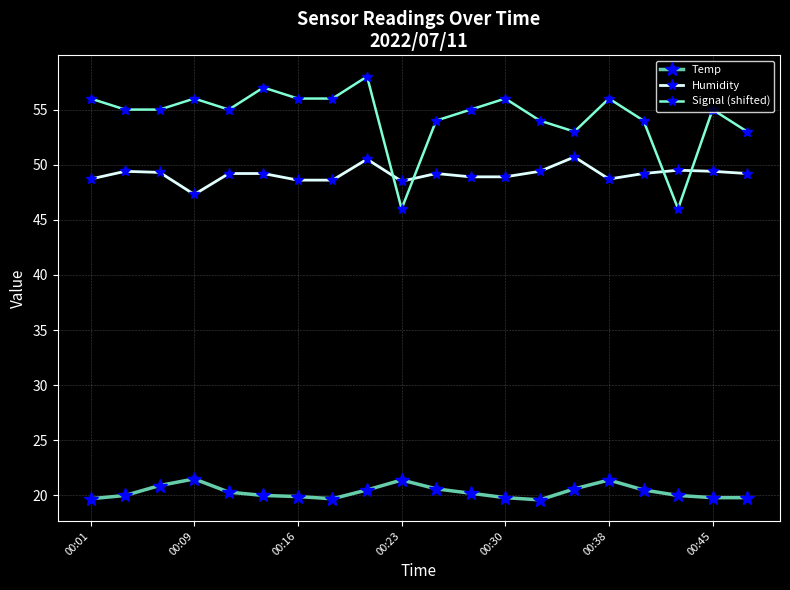

Which series has the largest range (max minus min)?

Signal (shifted)